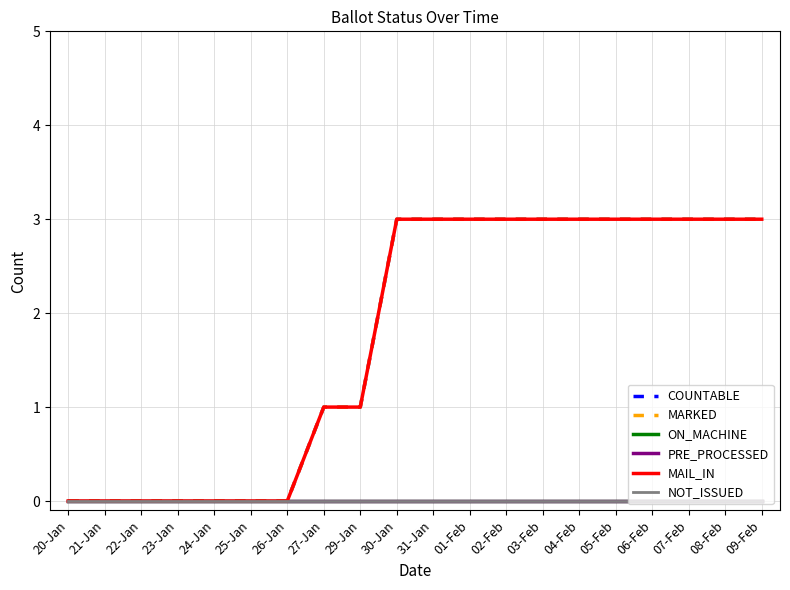

Does the chart have visible grid lines?

Yes